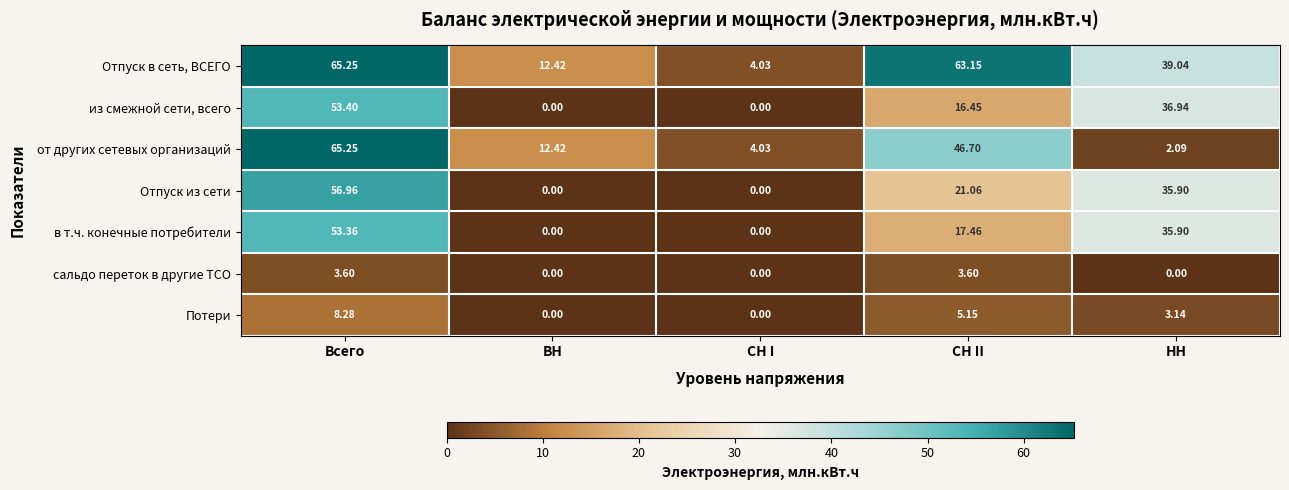

Rank the series at СН II from lowest to highest value.

сальдо переток в другие ТСО, Потери, из смежной сети, всего, в т.ч. конечные потребители, Отпуск из сети, от других сетевых организаций, Отпуск в сеть, ВСЕГО